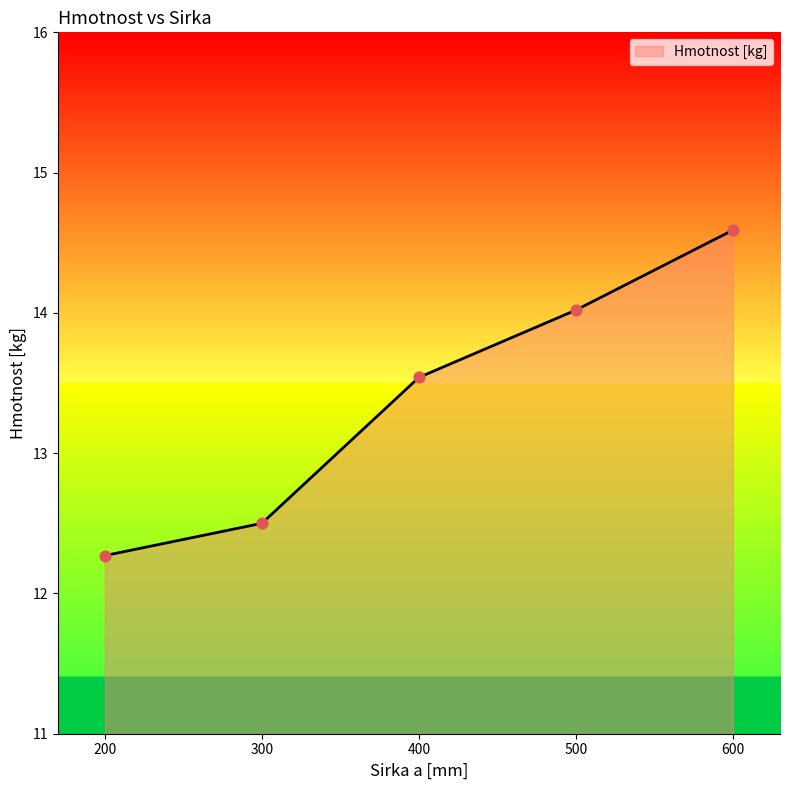

Between 200 and 500, which is larger?

500